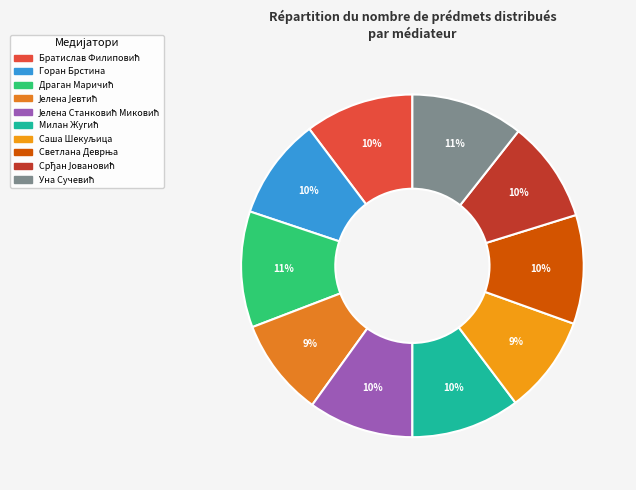

Is it true that Јелена Јевтић is 9% of the pie?

True